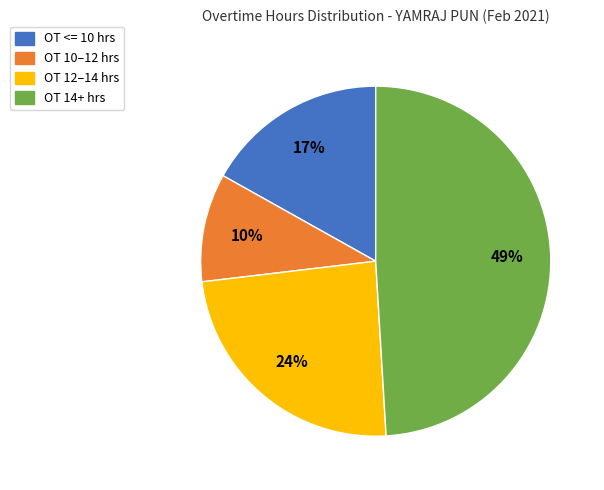

Is it true that OT <= 10 hrs is 17% of the pie?

True